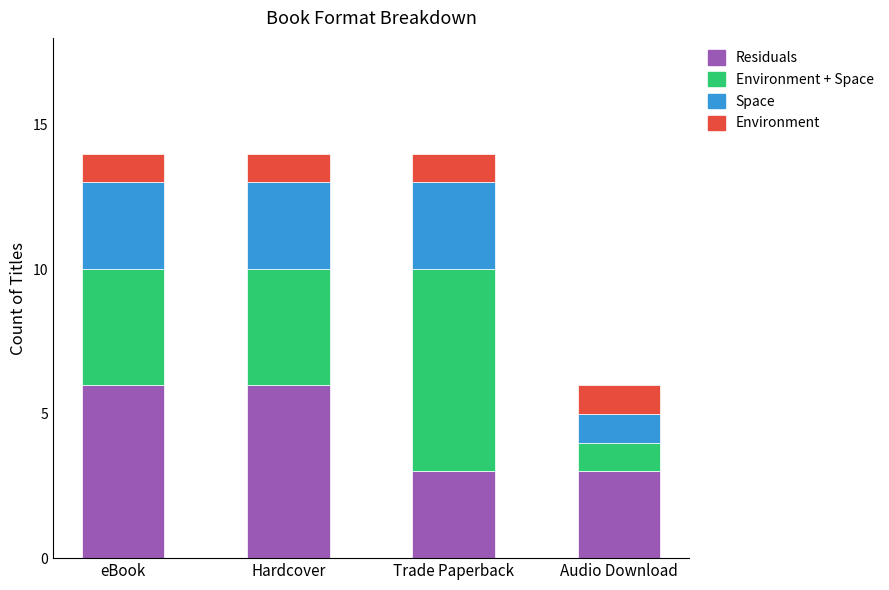

True or false: Residuals has a value of 4 at Trade Paperback.

False